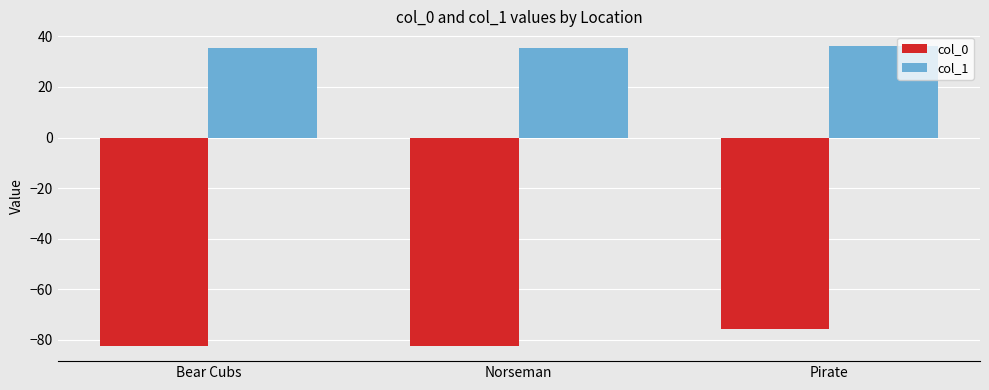

What is the label of the 2nd bar from the left?

Norseman